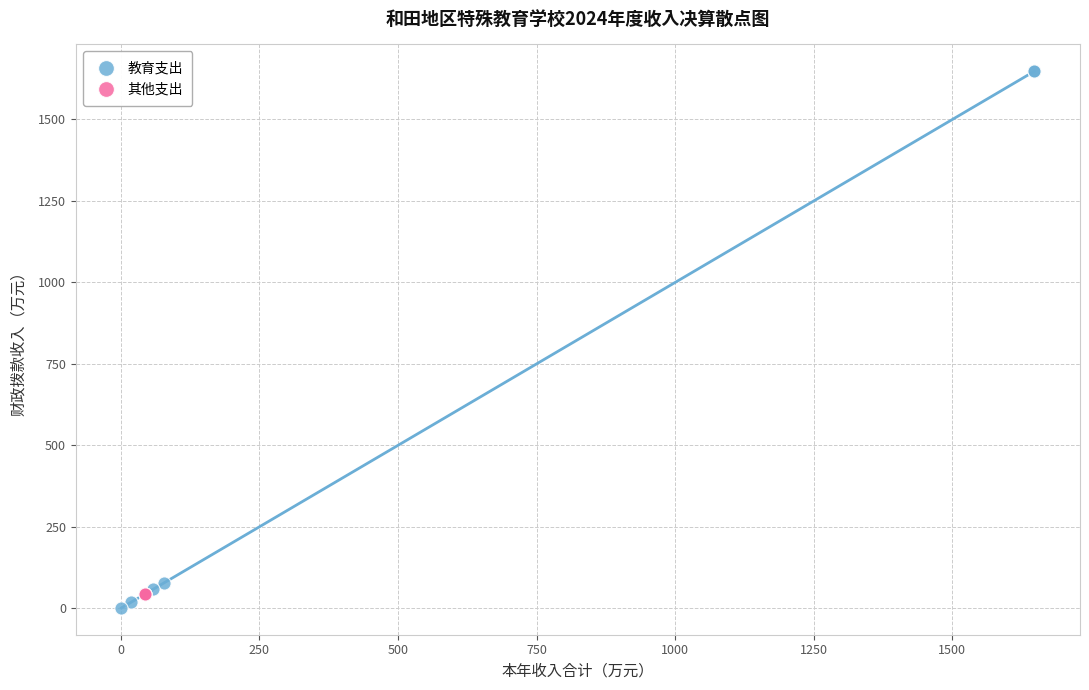

Which series contains the highest Y value?

教育支出